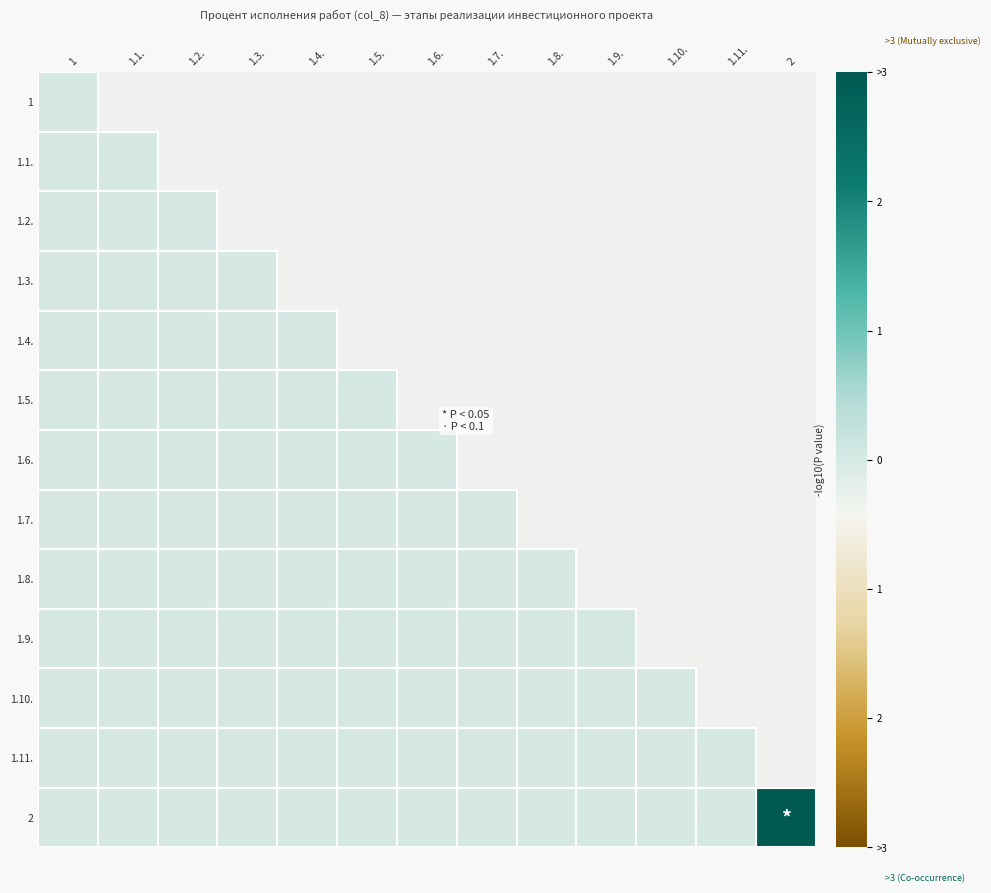

List the series in order of their peak value, lowest first.

1, 1.1., 1.2., 1.3., 1.4., 1.5., 1.6., 1.7., 1.8., 1.9., 1.10., 1.11., 2